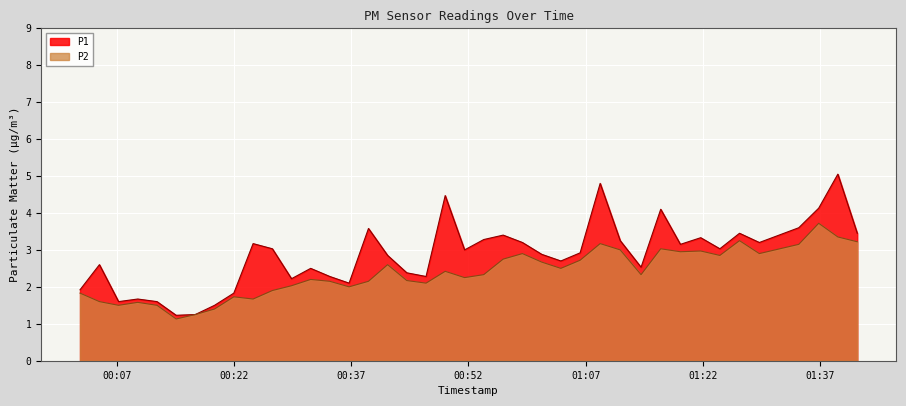

The value of P2 at 2023-08-06T00:39:13 is 3.0. True or false?

False